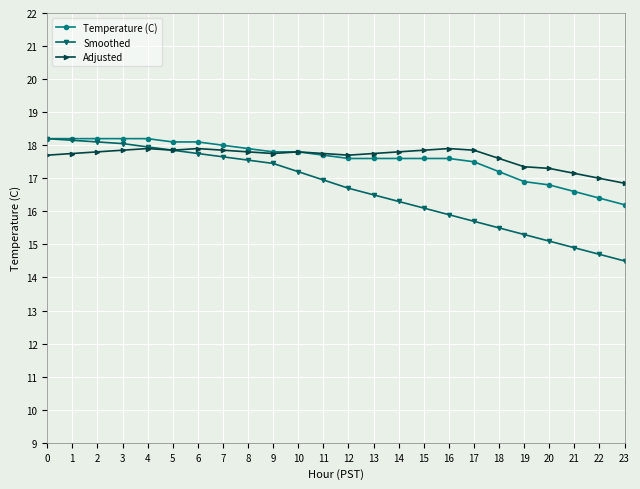

True or false: Smoothed has a value of 14.7 at 22.

True